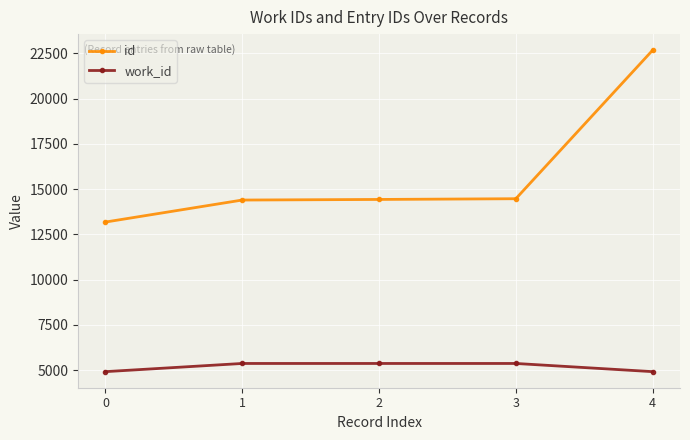

Which series has the widest spread of values?

id